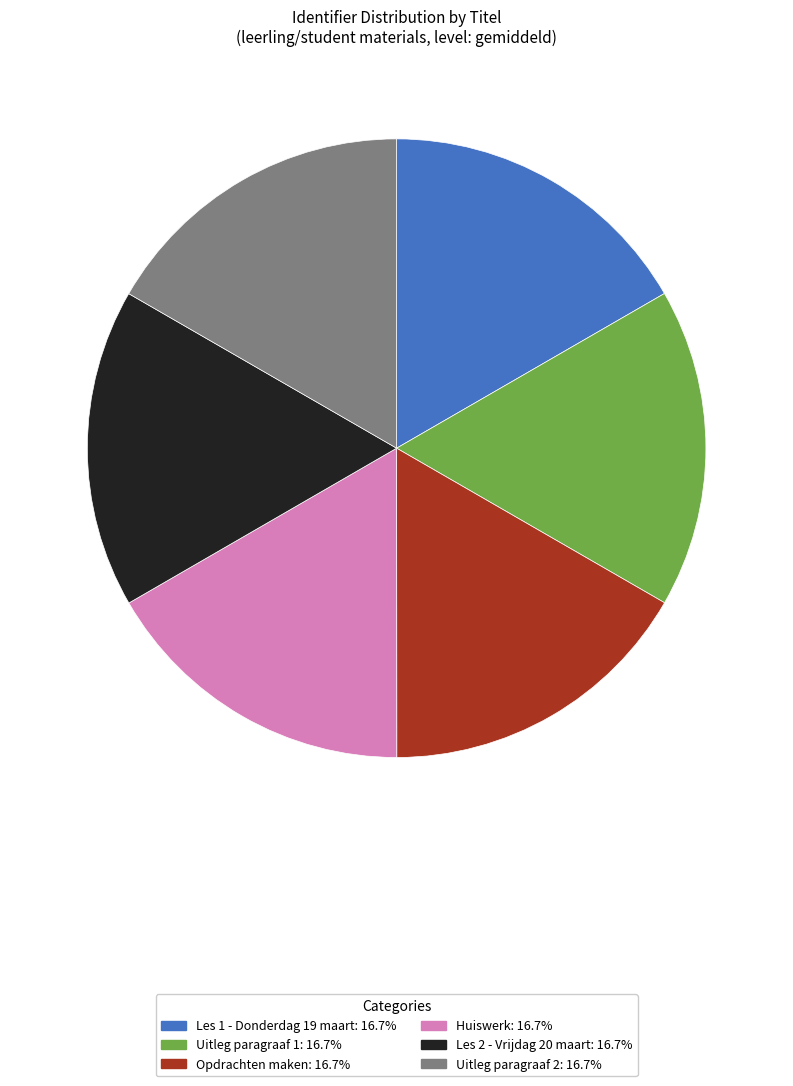

What is the ratio of the value at Opdrachten maken to the value at Huiswerk?

1.0